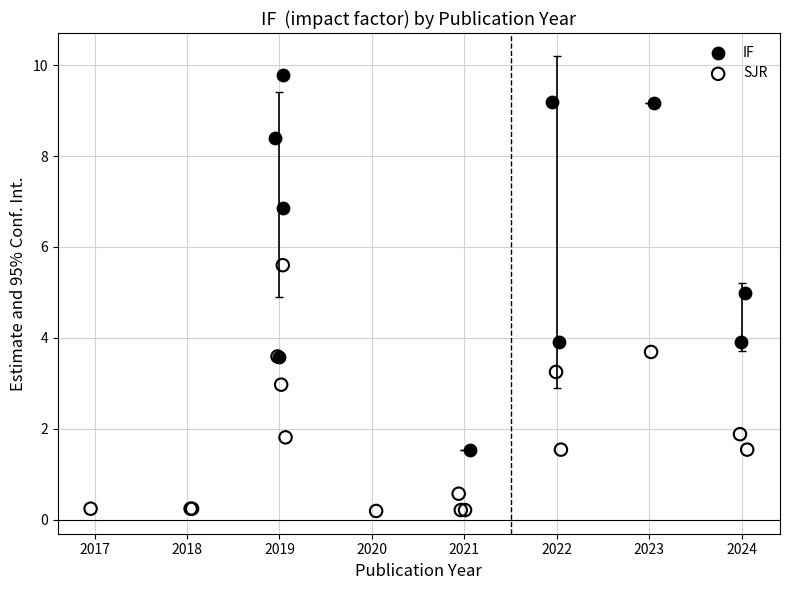

Which series reaches the minimum Y coordinate?

SJR